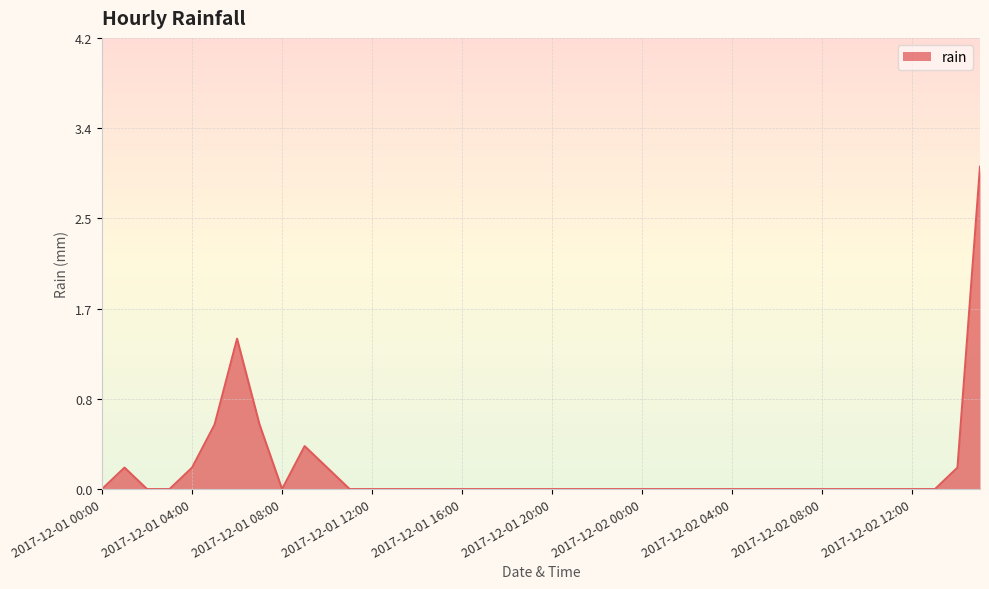

What is the difference between the maximum and minimum values?

3.0